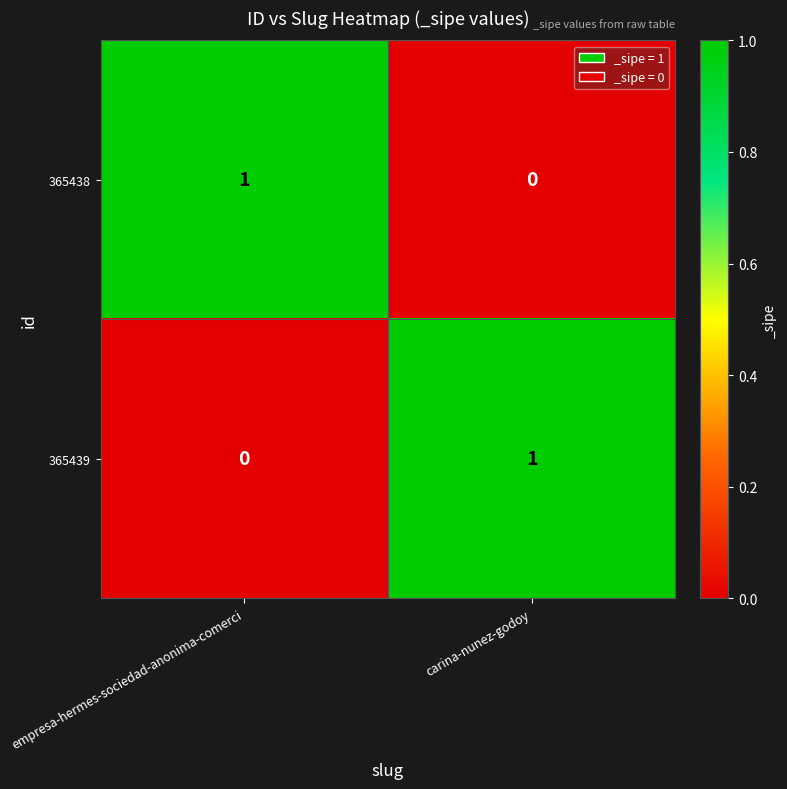

Which category has the highest value in the 365438 series?

empresa-hermes-sociedad-anonima-comerci